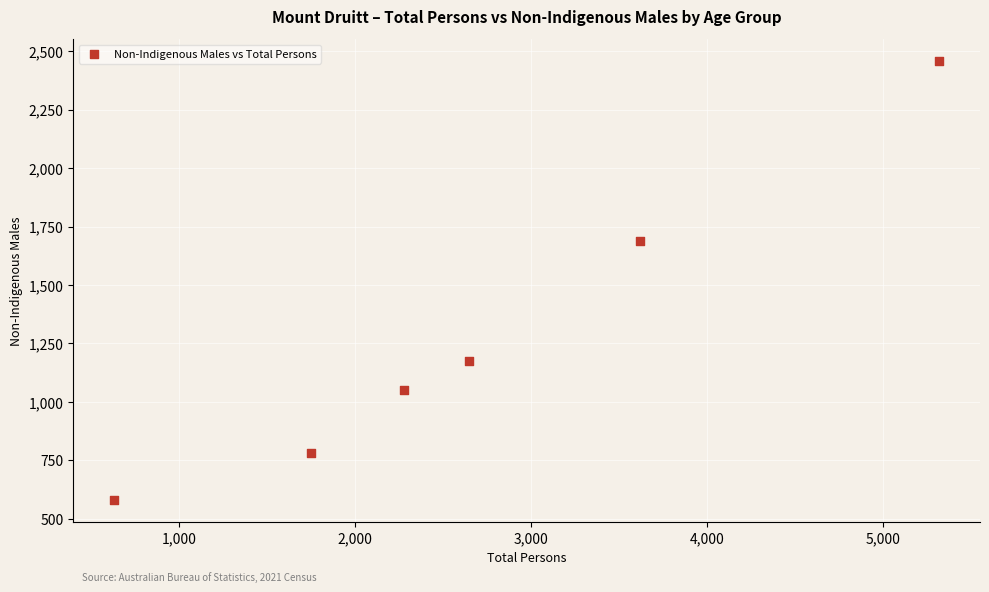

What is the average Y value?

1289